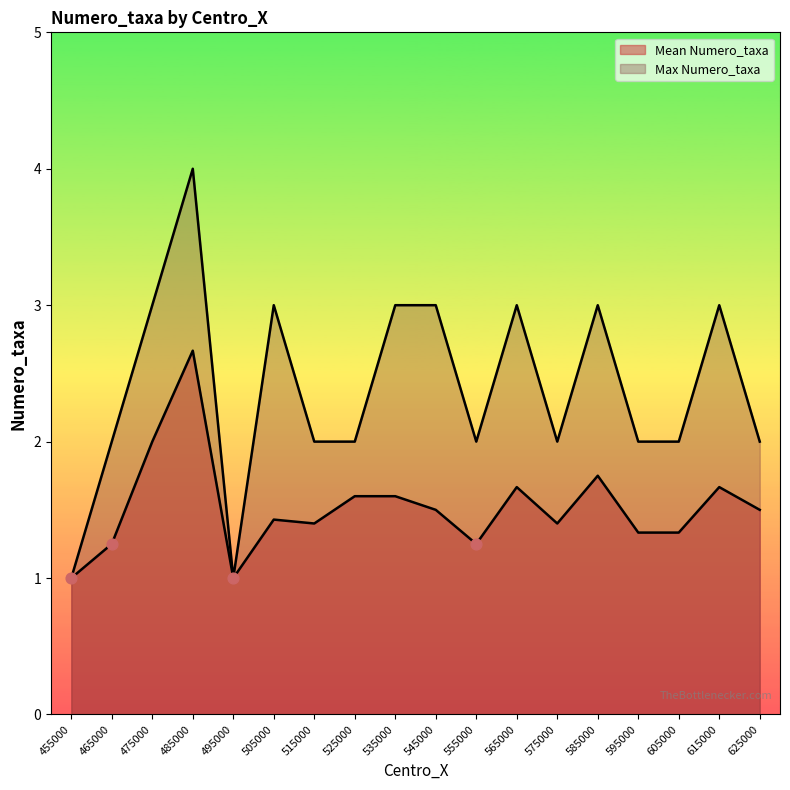

Is the value of Mean Numero_taxa at 465000 greater than the value of Max Numero_taxa at 575000?

No